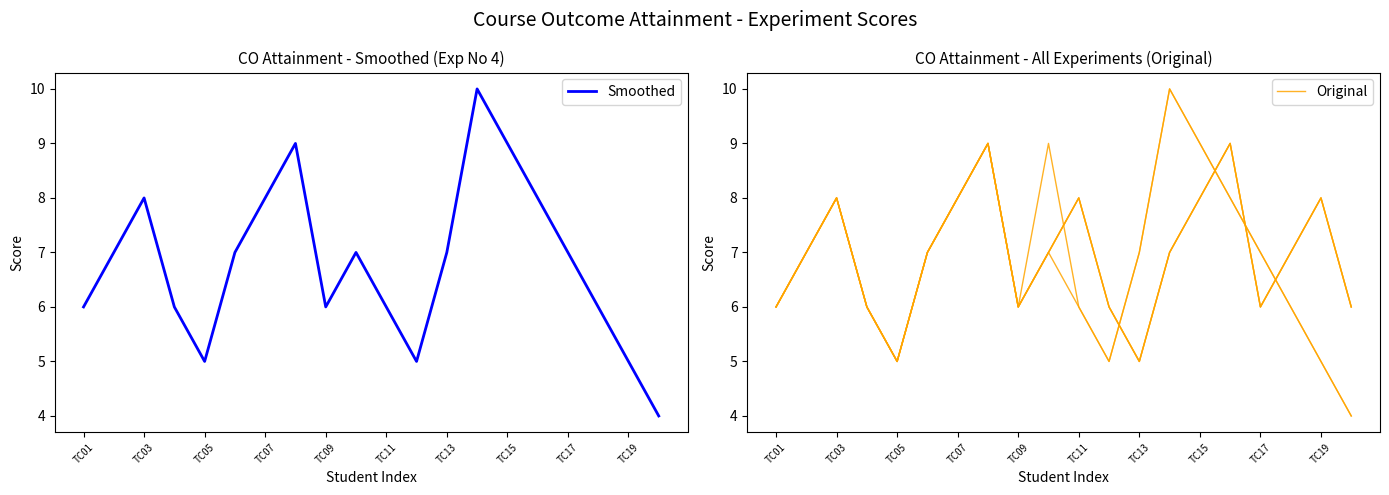

In Original, how many points are higher than both neighbors (excluding endpoints)?

5